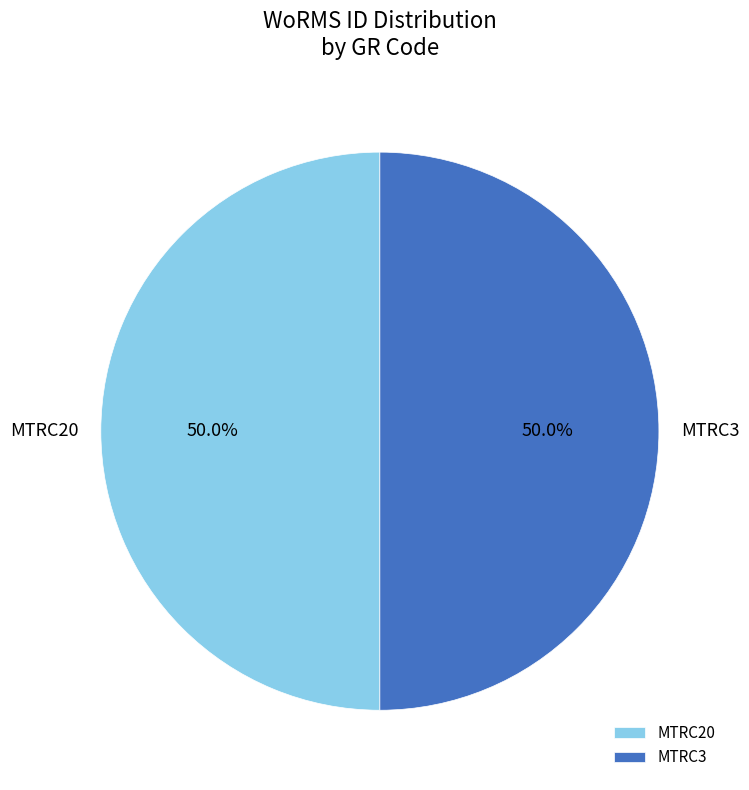

How many segments does this pie chart have?

2